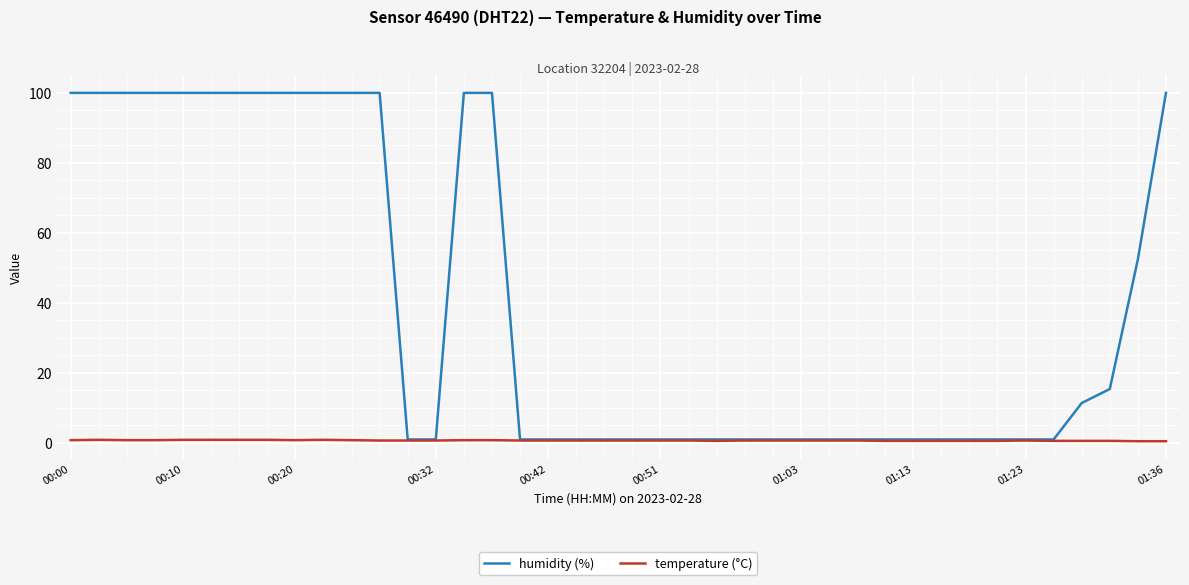

Which series has the widest spread of values?

humidity (%)